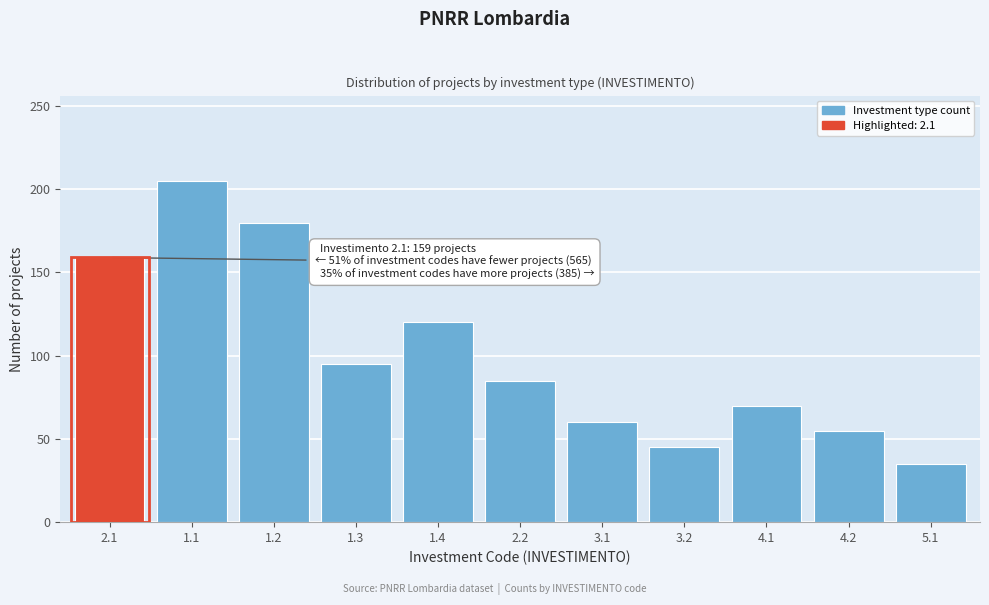

Reading left to right, list all the values displayed in this chart.

2.1=159	1.1=205	1.2=180	1.3=95	1.4=120	2.2=85	3.1=60	3.2=45	4.1=70	4.2=55	5.1=35